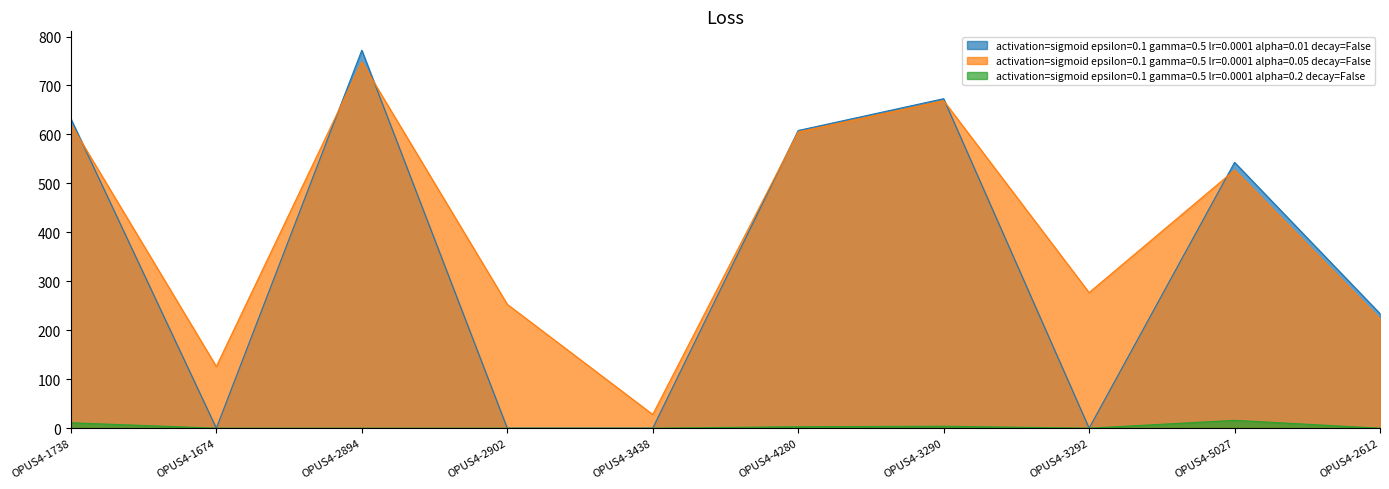

What position from the left is OPUS4-3438?

5